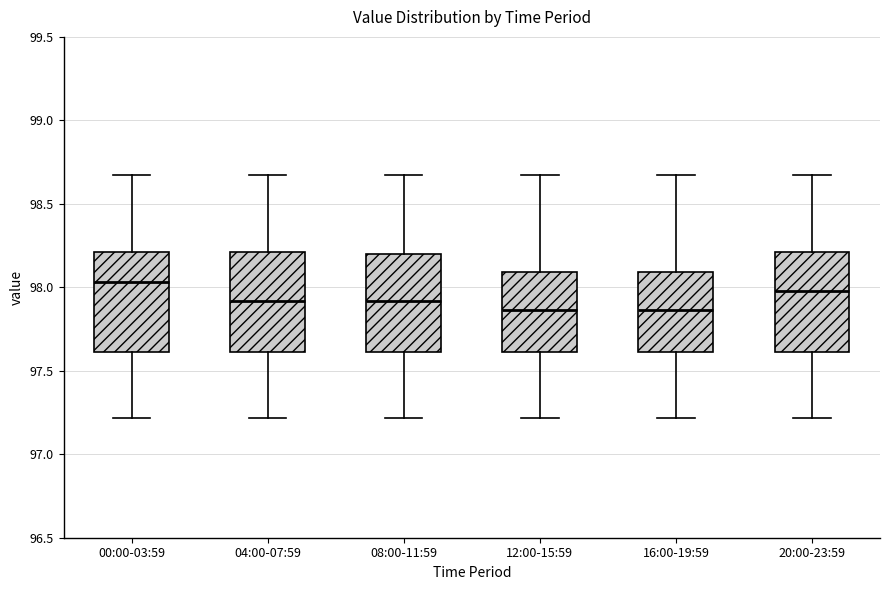

Reading left to right, transcribe this box plot: for each box, give where its median line is, the range the box spans, and where its two whiskers end, as read against the y-axis. The values are not printed on the chart, so give them approximately, as read against the axis.

00:00-03:59: median 98.05, box 97.60 to 98.20, whiskers 97.20 to 98.65
04:00-07:59: median 97.90, box 97.60 to 98.20, whiskers 97.20 to 98.65
08:00-11:59: median 97.90, box 97.60 to 98.20, whiskers 97.20 to 98.65
12:00-15:59: median 97.85, box 97.60 to 98.10, whiskers 97.20 to 98.65
16:00-19:59: median 97.85, box 97.60 to 98.10, whiskers 97.20 to 98.65
20:00-23:59: median 98.00, box 97.60 to 98.20, whiskers 97.20 to 98.65